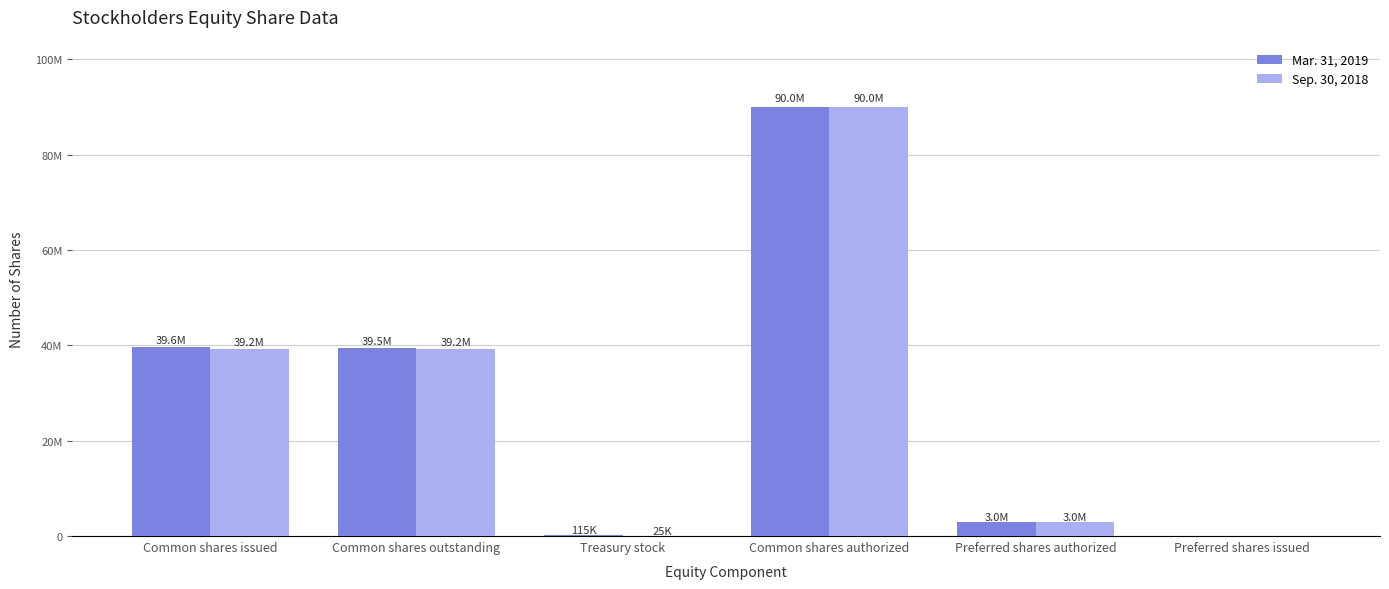

What is the maximum value for Mar. 31, 2019?

90000000